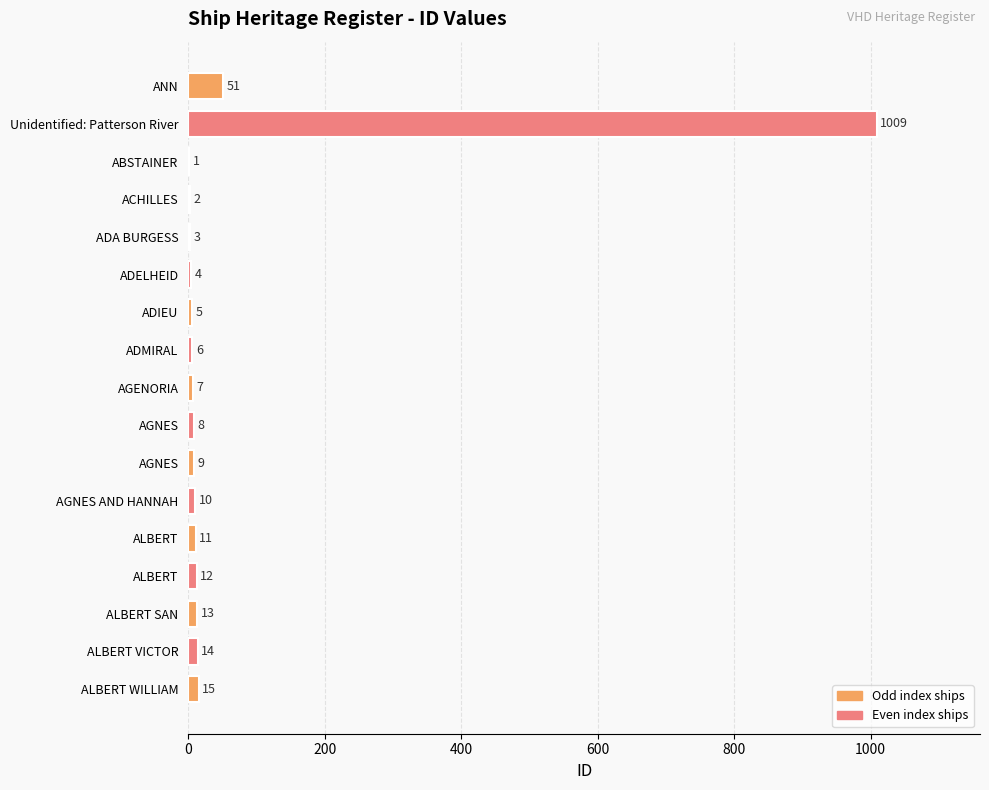

Are the bars horizontal?

Yes